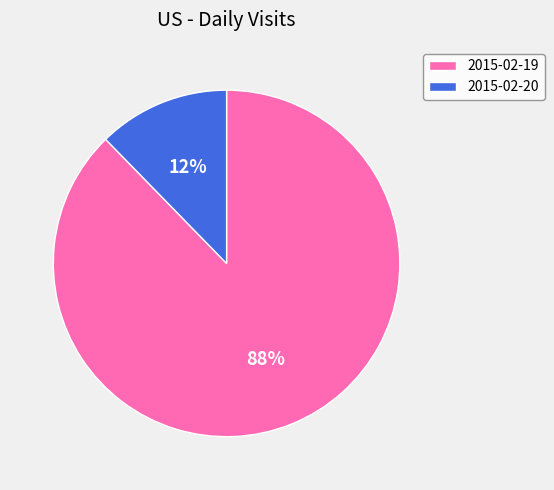

Combined, do 2015-02-19 and 2015-02-20 account for over 50%?

Yes